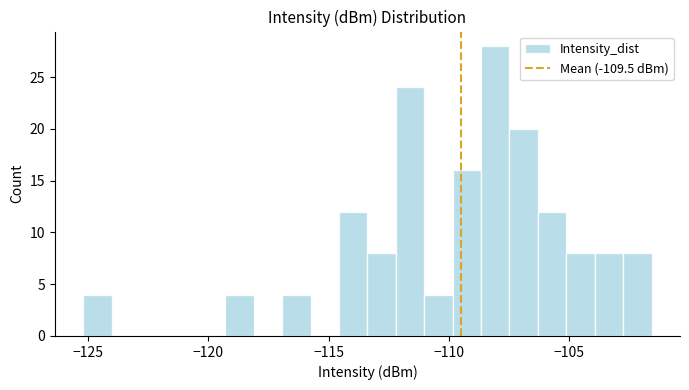

Around what value on the x-axis is the tallest bar? Give the approximate position of its centre, as read against the axis.

-108.0